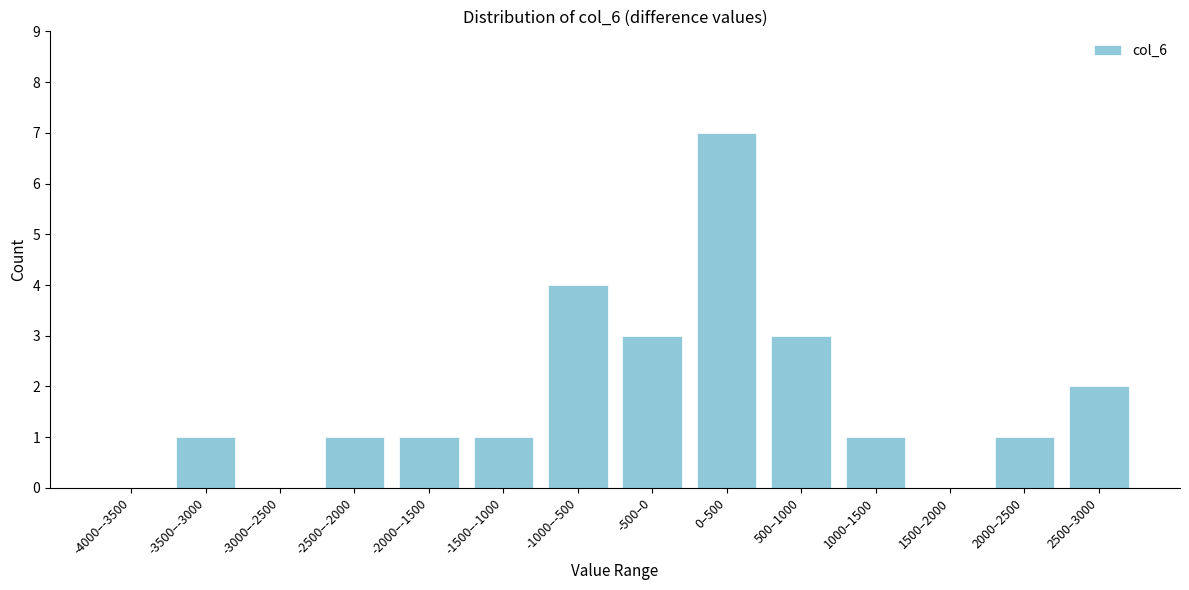

Reading left to right, extract all data points from this chart.

-4000–-3500=0	-3500–-3000=1	-3000–-2500=0	-2500–-2000=1	-2000–-1500=1	-1500–-1000=1	-1000–-500=4	-500–0=3	0–500=7	500–1000=3	1000–1500=1	1500–2000=0	2000–2500=1	2500–3000=2